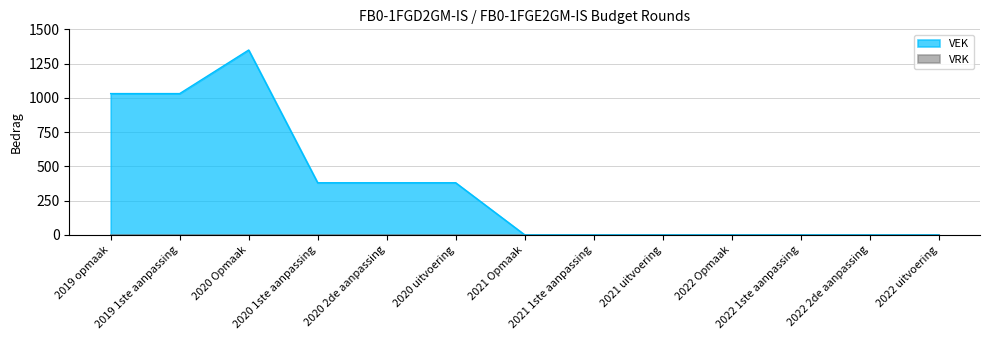

Reading right to left, transcribe all the data shown in this chart.

0	0	0	0	0	0	0	380	380	380	1349	1031	1031